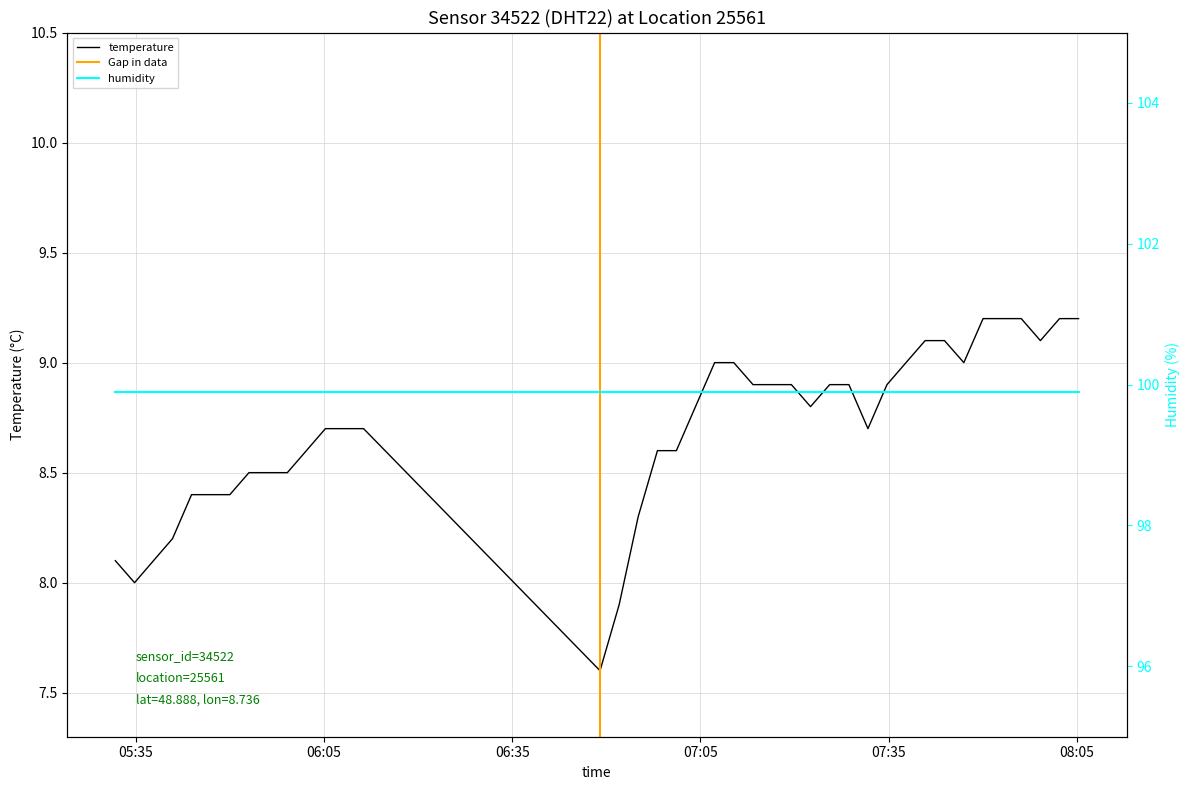

Rank the categories by value from lowest to highest.

2023-04-25T06:49:00, 2023-04-25T06:52:03, 2023-04-25T05:34:49, 2023-04-25T05:31:45, 2023-04-25T05:37:50, 2023-04-25T05:40:52, 2023-04-25T06:55:05, 2023-04-25T05:43:54, 2023-04-25T05:46:58, 2023-04-25T05:50:00, 2023-04-25T05:53:03, 2023-04-25T05:56:08, 2023-04-25T05:59:10, 2023-04-25T06:02:12, 2023-04-25T06:58:09, 2023-04-25T07:01:10, 2023-04-25T06:05:14, 2023-04-25T06:08:16, 2023-04-25T06:11:19, 2023-04-25T07:31:42, 2023-04-25T07:04:13, 2023-04-25T07:22:33, 2023-04-25T07:13:23, 2023-04-25T07:16:27, 2023-04-25T07:19:30, 2023-04-25T07:25:36, 2023-04-25T07:28:40, 2023-04-25T07:34:44, 2023-04-25T07:07:16, 2023-04-25T07:10:19, 2023-04-25T07:37:46, 2023-04-25T07:46:59, 2023-04-25T07:40:49, 2023-04-25T07:43:54, 2023-04-25T07:59:11, 2023-04-25T07:50:03, 2023-04-25T07:53:05, 2023-04-25T07:56:08, 2023-04-25T08:02:14, 2023-04-25T08:05:16